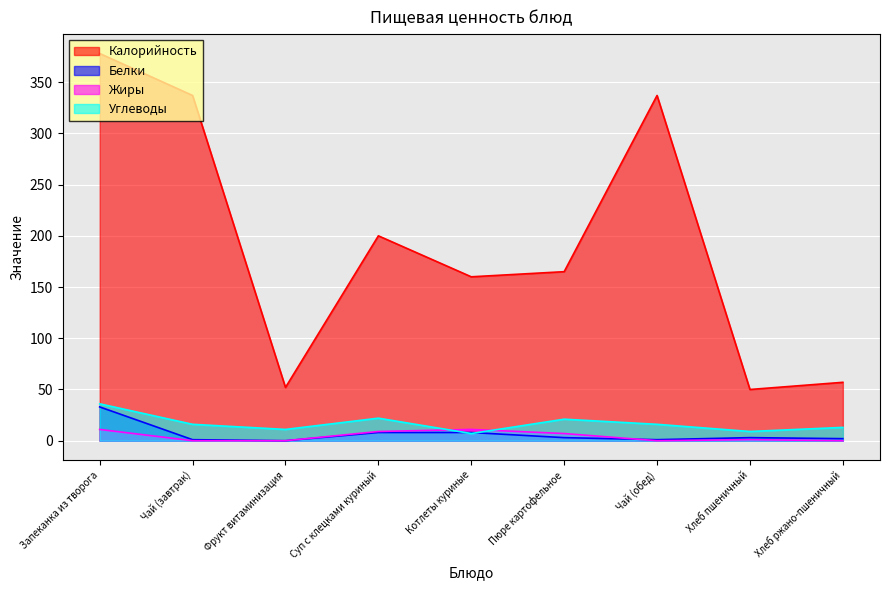

Where is the first local maximum for Жиры?

Котлеты куриные